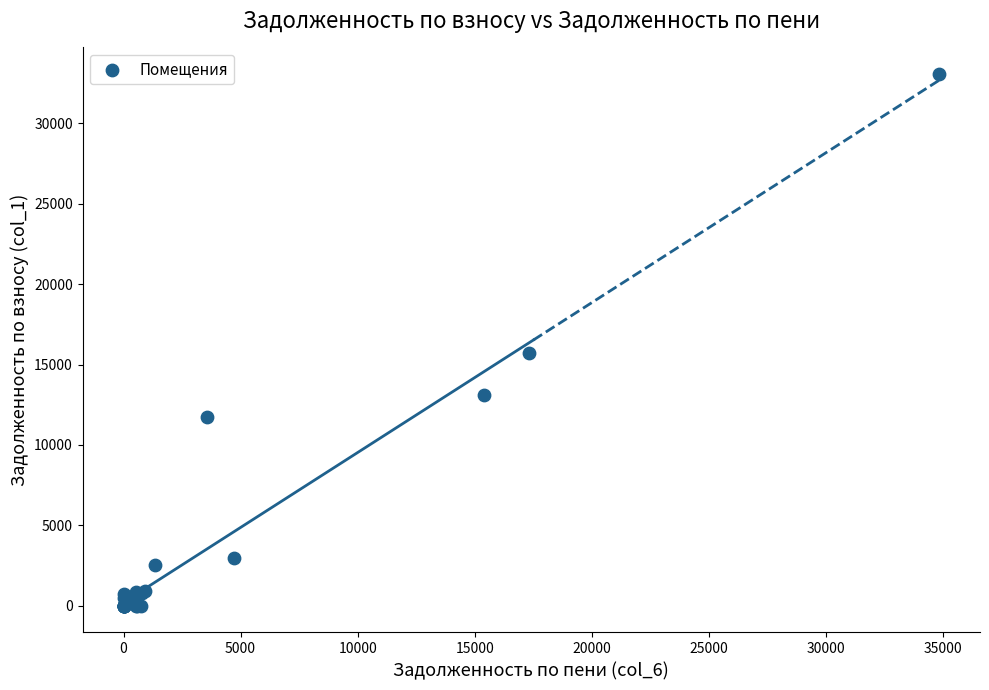

What Y value in the scatter plot is closest to 16532?

15724.4